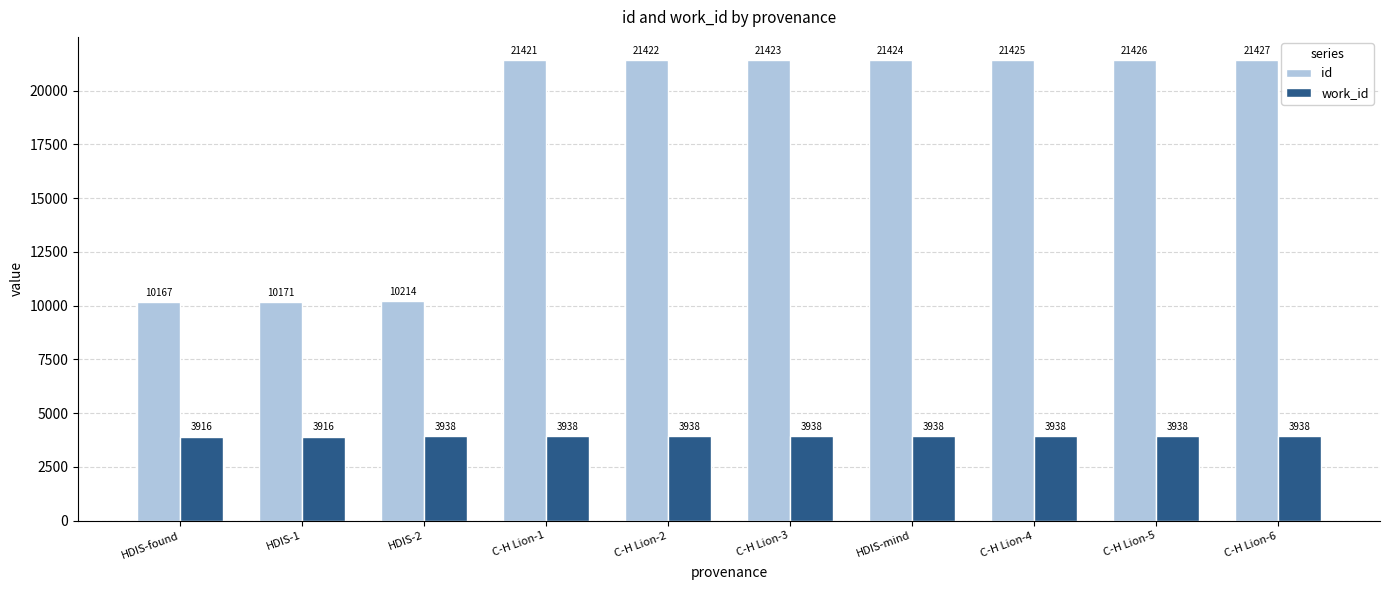

How many distinct data groups are displayed?

2